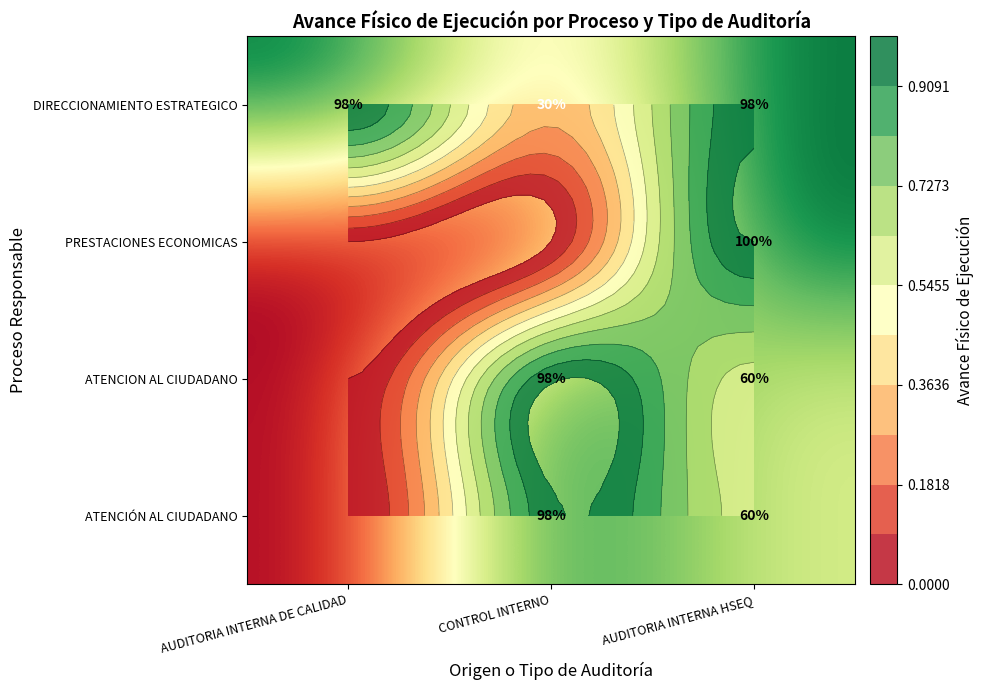

What is the sum of all DIRECCIONAMIENTO ESTRATEGICO values?

2.3